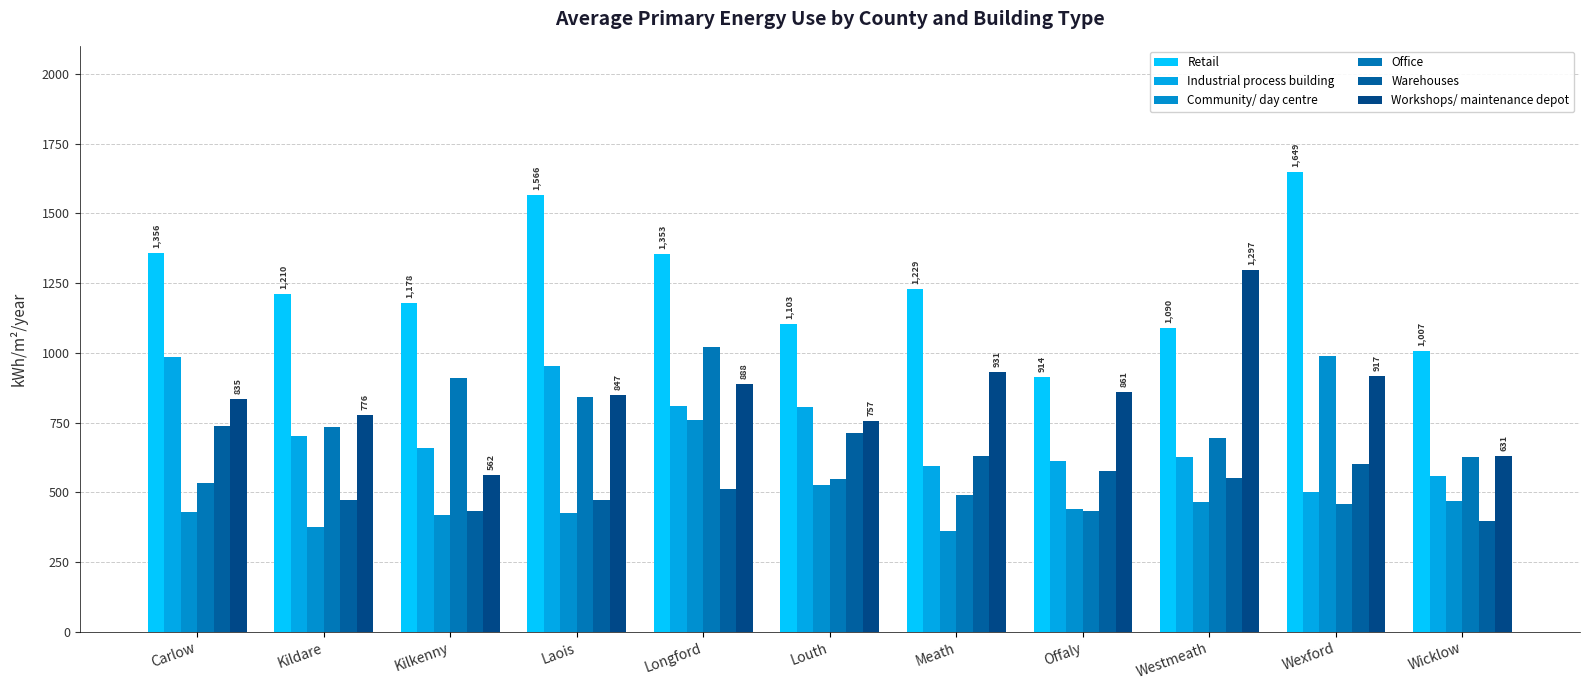

What is the maximum value shown in the chart?

1649